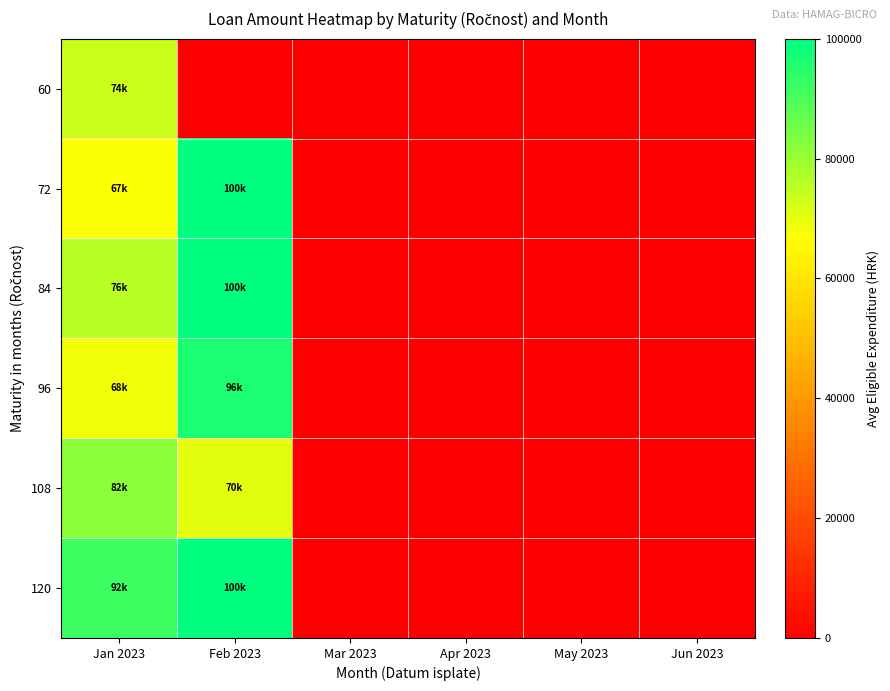

What is the difference between the highest and lowest values at Jan 2023?

25040.1